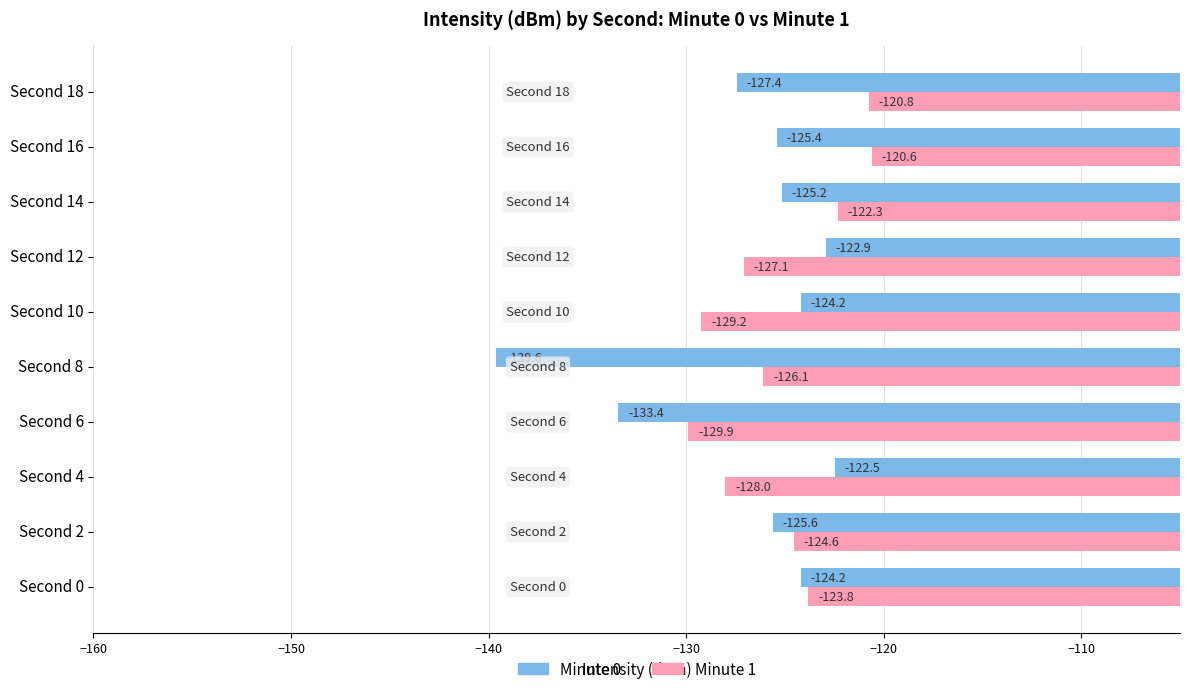

Which series has the largest total across all categories?

Minute 1